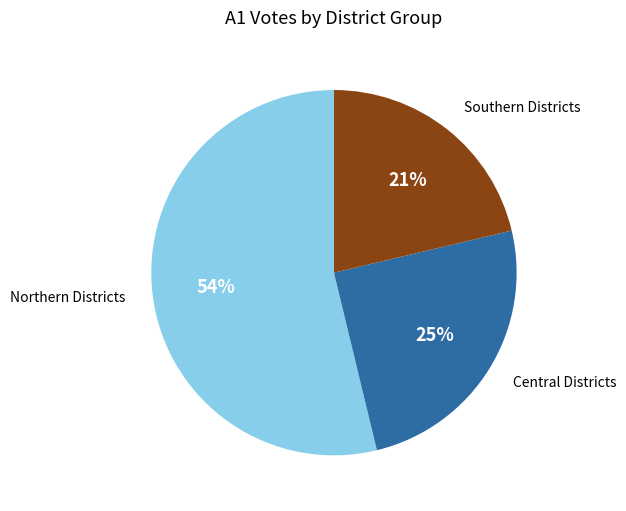

To the nearest percent, what is the average slice percentage?

33%